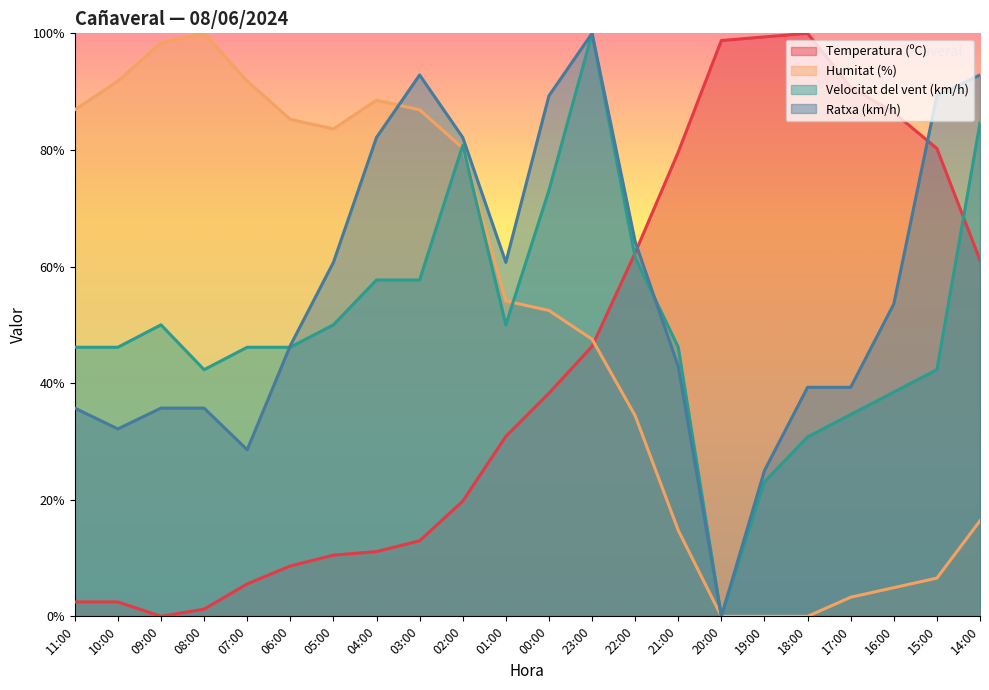

How many data points in Humitat (%) are above 54?

11